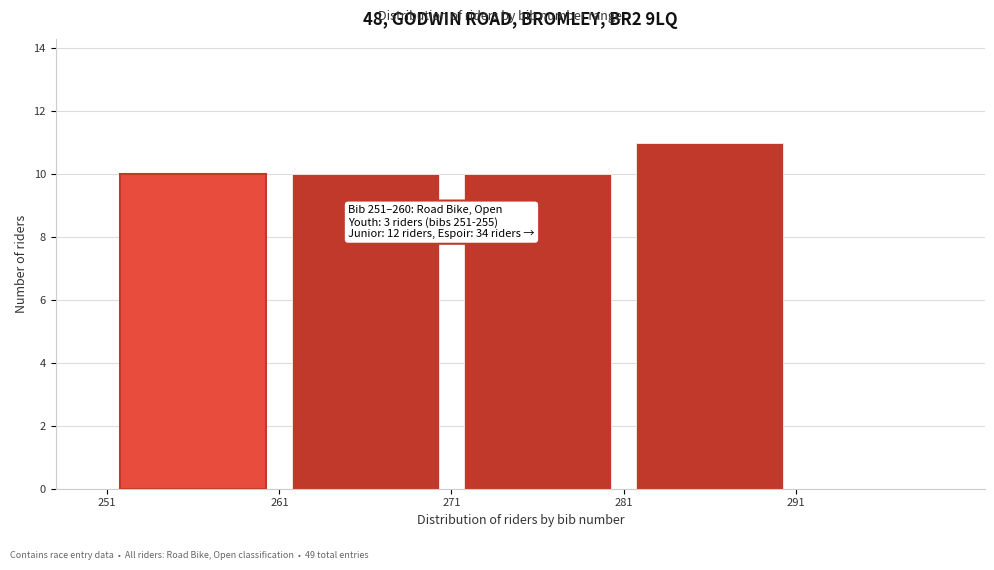

Which range on the x-axis has the tallest bar?

281 to 291